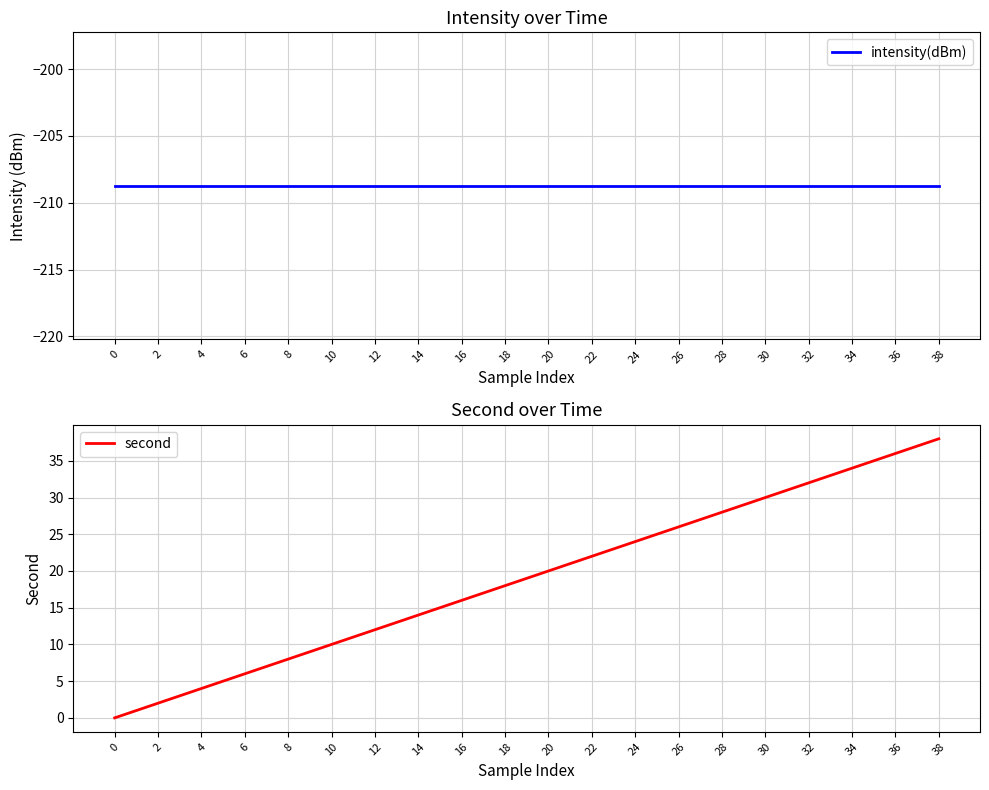

True or false: intensity(dBm) has more than 0 interior local peaks.

False